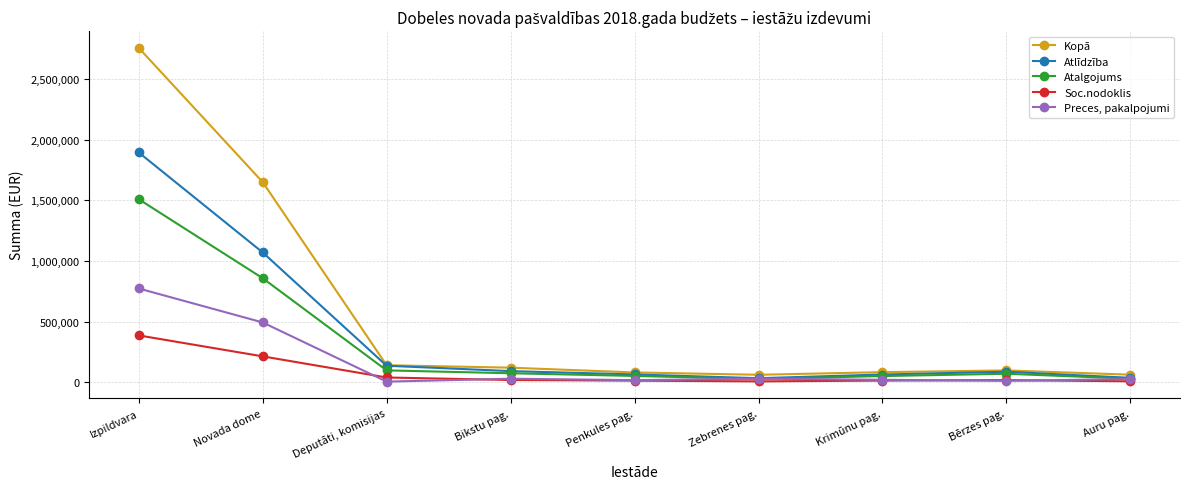

Which category has the highest value in the Kopā series?

Izpildvara